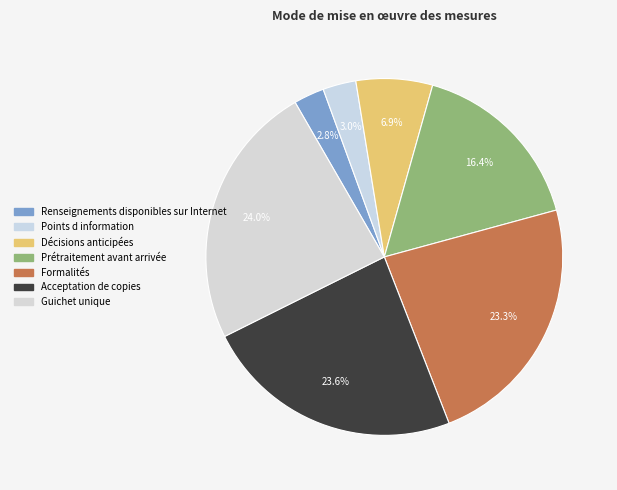

What percentage do Points d information and Formalités together represent?

26.3%